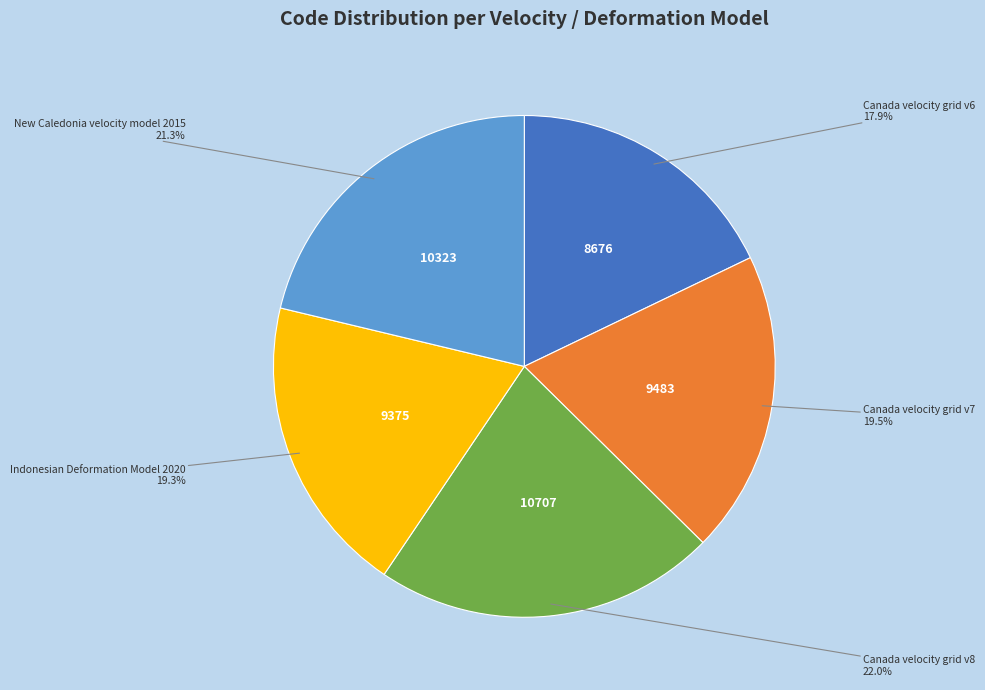

Is there a majority slice in this chart?

No